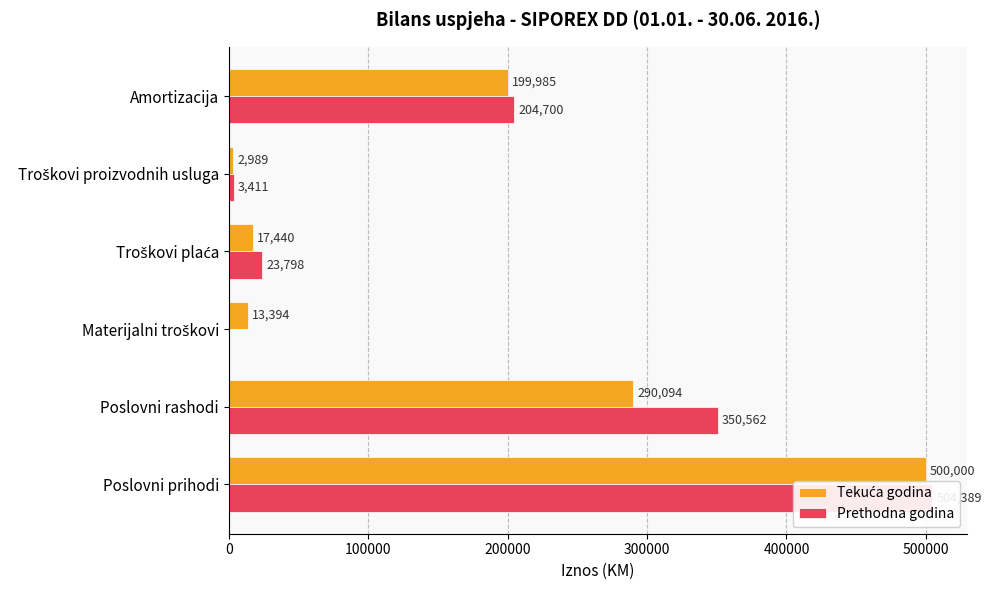

Which series changed the most between Poslovni prihodi and Materijalni troškovi?

Prethodna godina